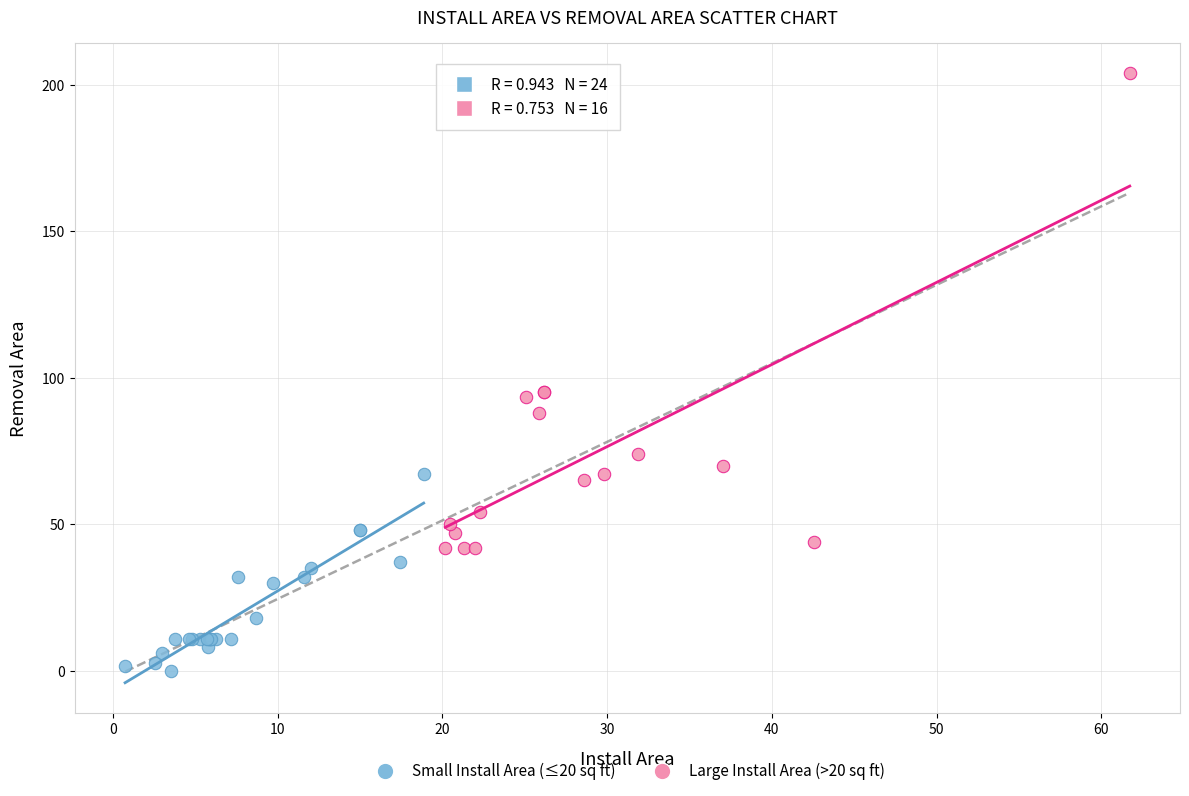

Which series has the widest spread of Y values?

Large Install Area (>20 sq ft)